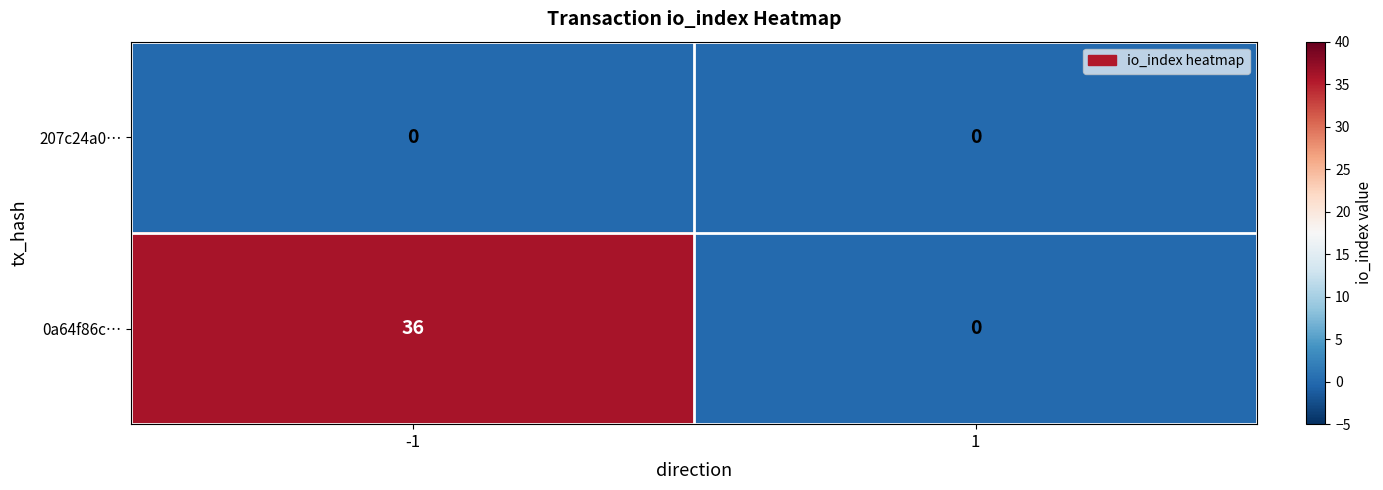

Which series has the largest range (max minus min)?

0a64f86c…